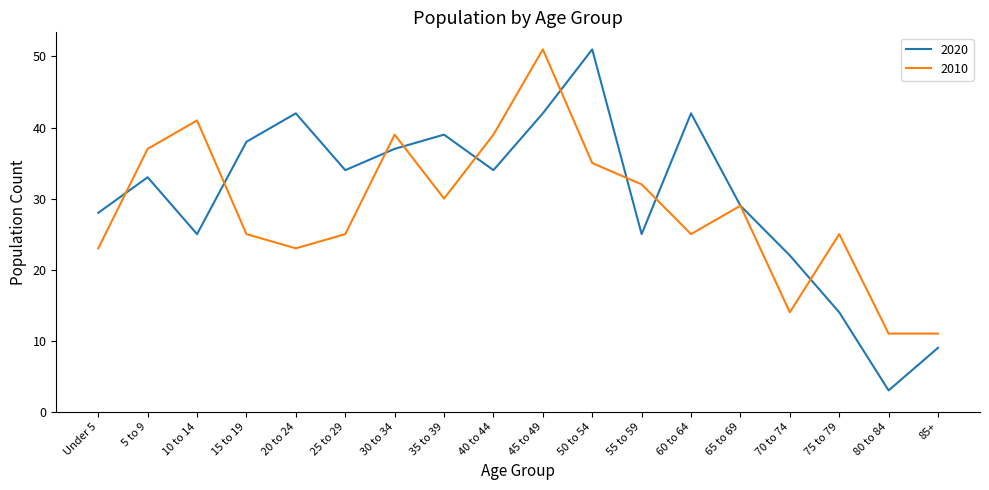

Is it true that 2010 equals 18 at 80 to 84?

False